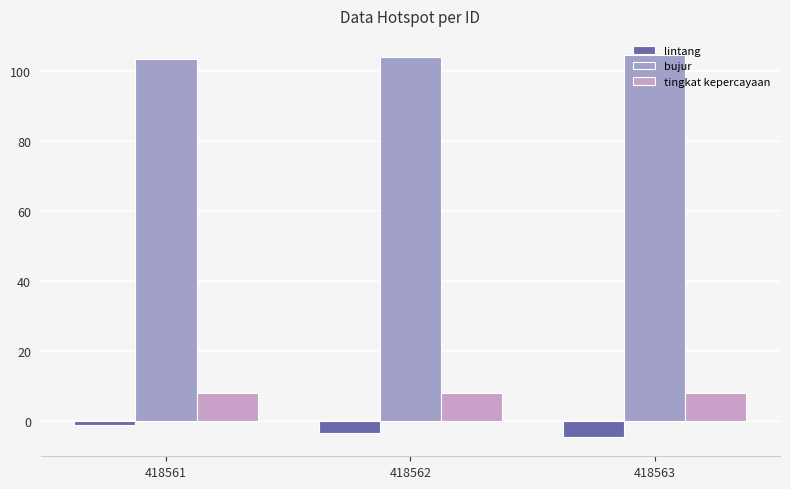

Is the value of bujur at 418562 greater than the value of lintang at 418563?

Yes